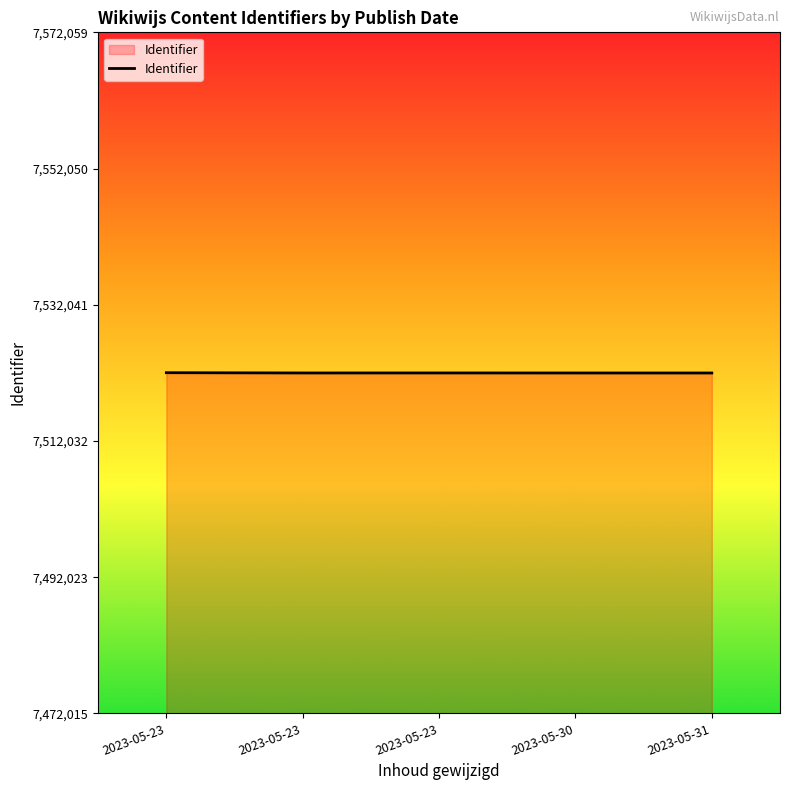

How many values are below 7522019?

2